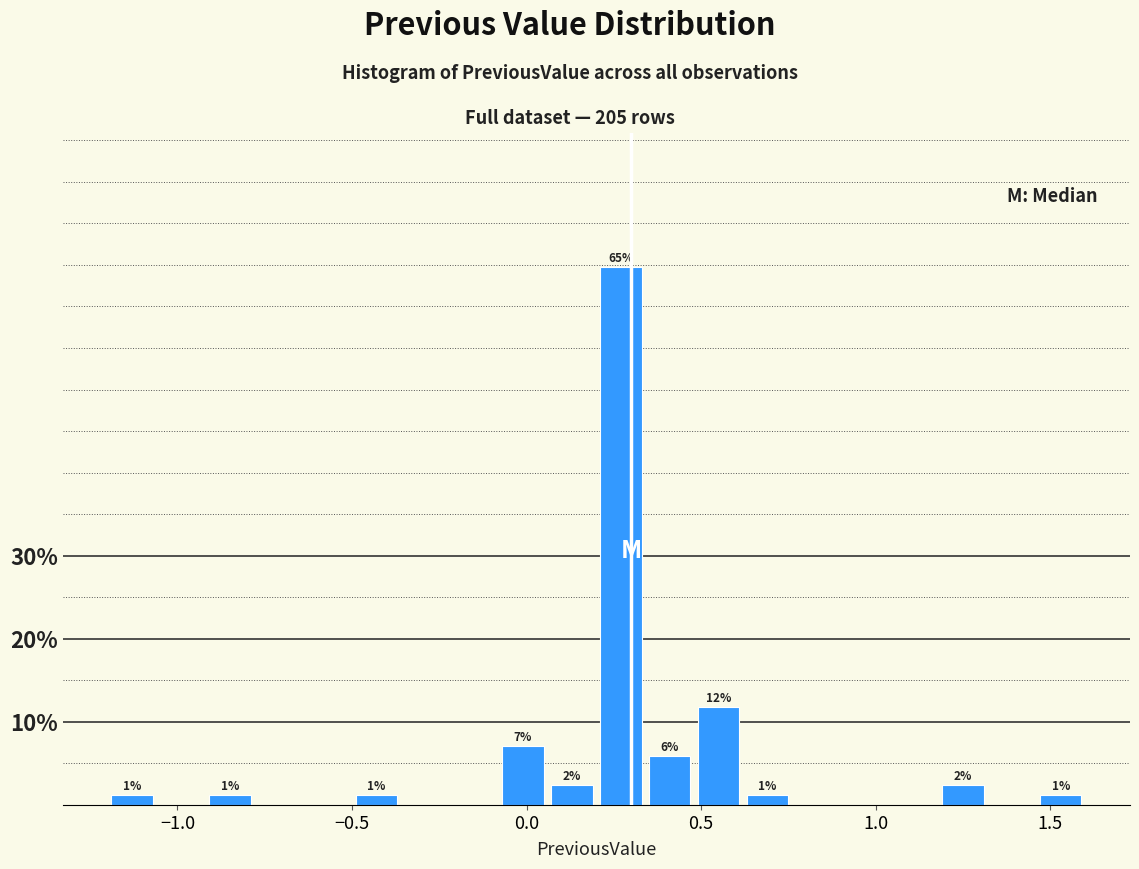

Around what value on the x-axis is the tallest bar? Give the approximate position of its centre, as read against the axis.

0.25